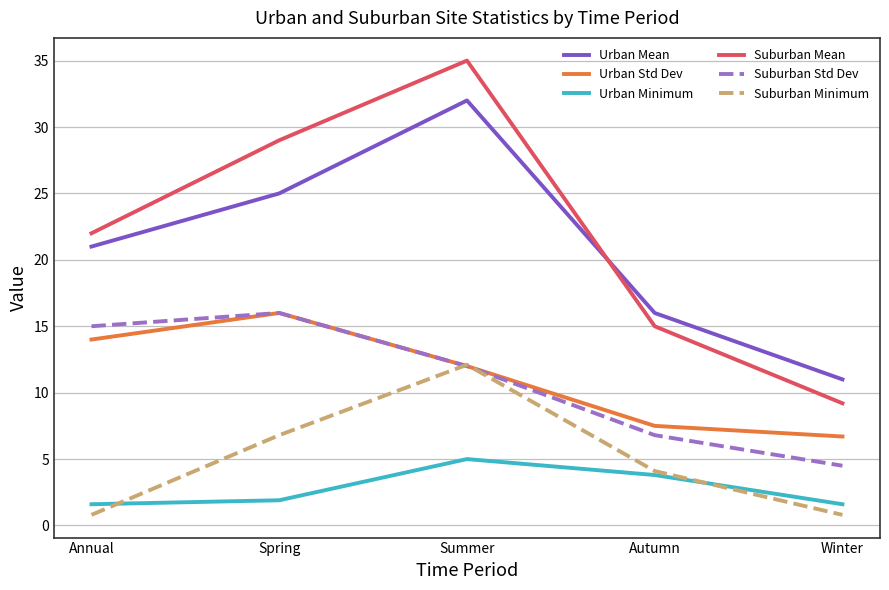

Which series ends up on top after the final intersection of Urban Minimum and Suburban Minimum?

Urban Minimum